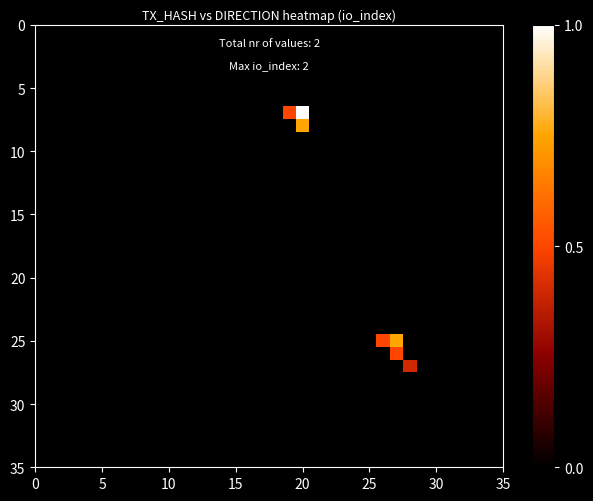

At how many categories does at least one series exceed 0?

5